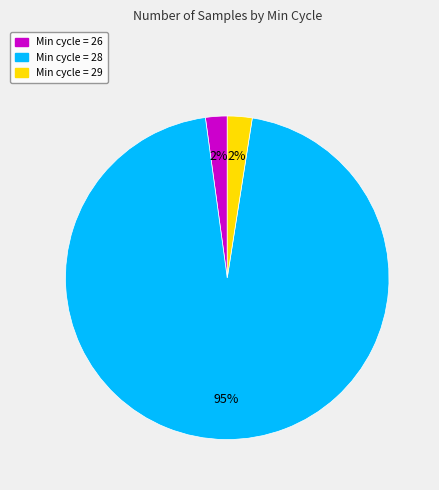

Does any single category account for the majority?

Yes